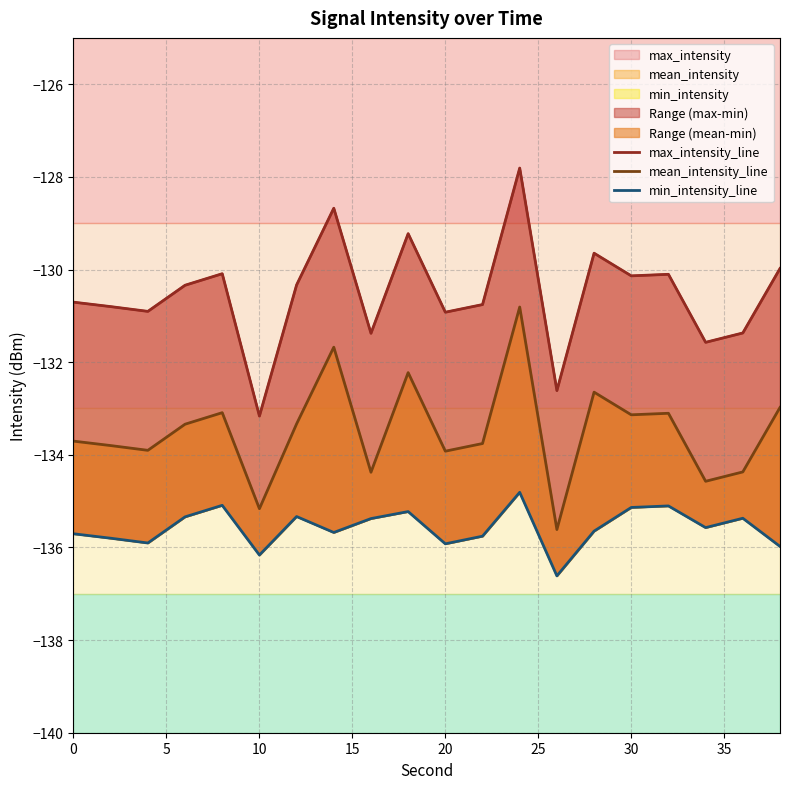

True or false: mean_intensity_line has more than 0 interior local peaks.

True